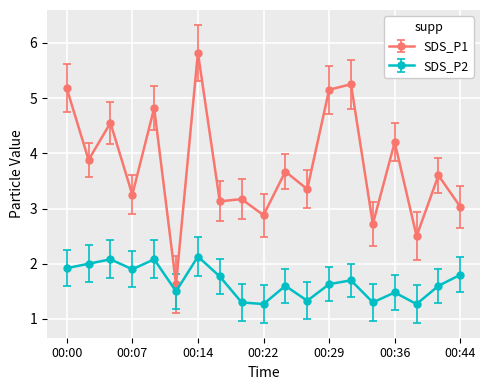

What is the difference between the second highest and second lowest values in the SDS_P2 series?

0.8